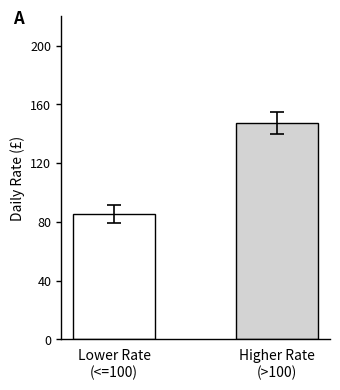

What is the value of the 2nd bar from the left?

147.0